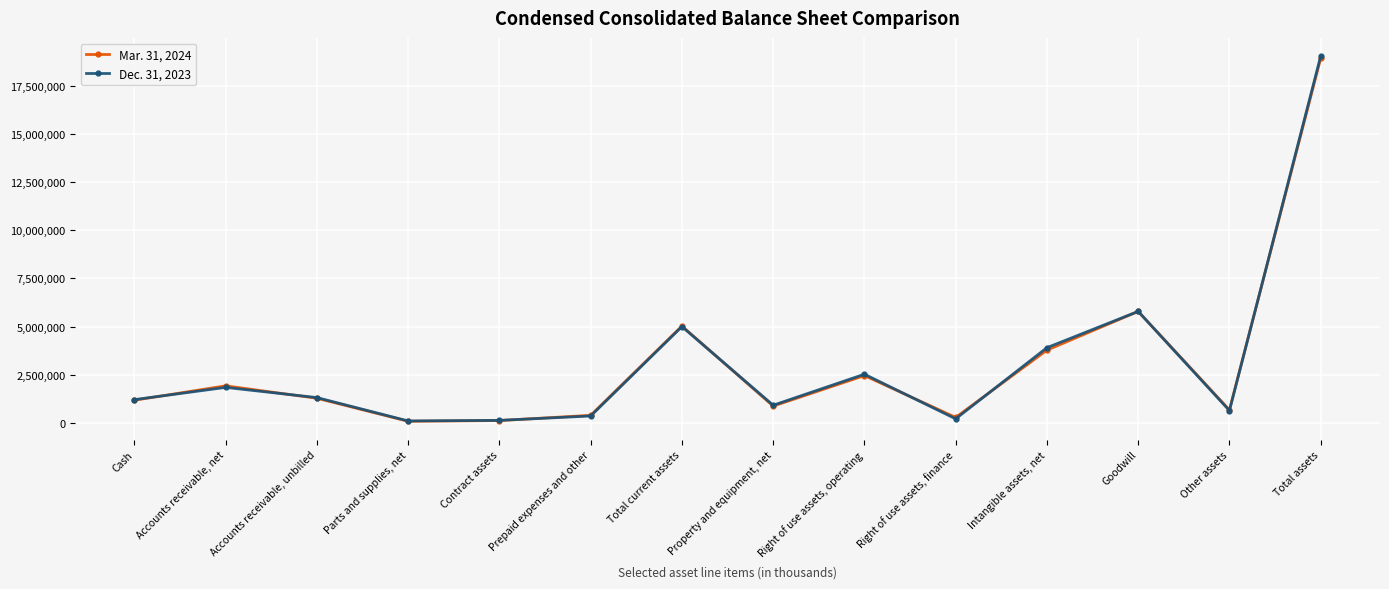

What is the average value of the Mar. 31, 2024 series?

3061534